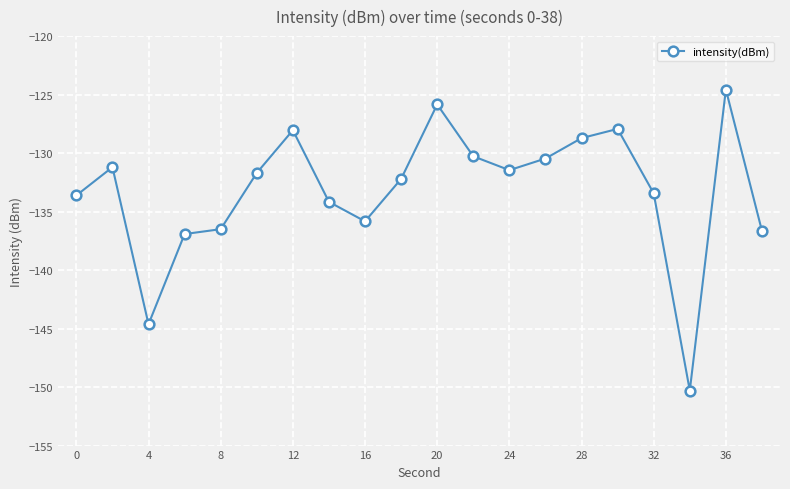

What is the average value?

-133.2